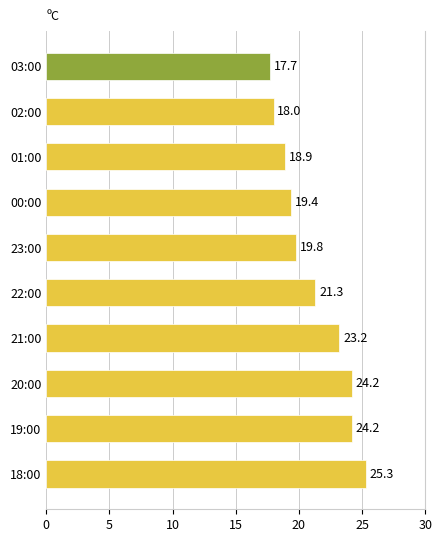

Count the number of values greater than 21.

5